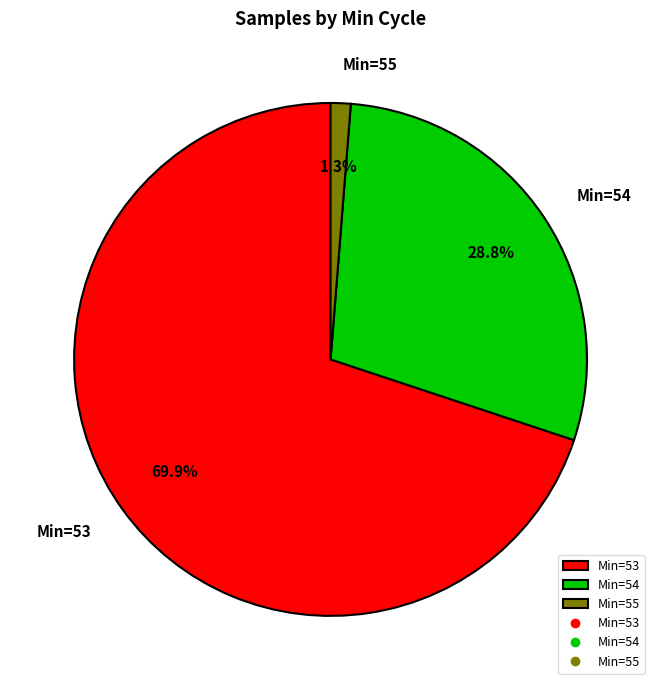

Between Min=55 and Min=53, which is larger?

Min=53